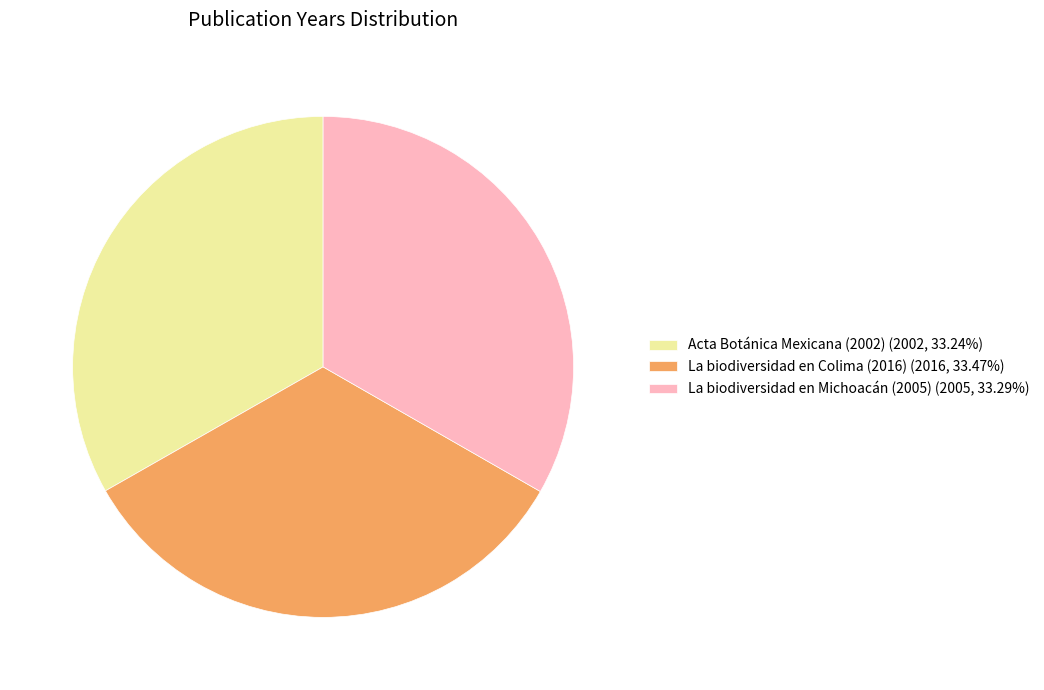

Do La biodiversidad en Michoacán (2005) (2005, 33.29%) and La biodiversidad en Colima (2016) (2016, 33.47%) together represent more than half of the pie?

Yes